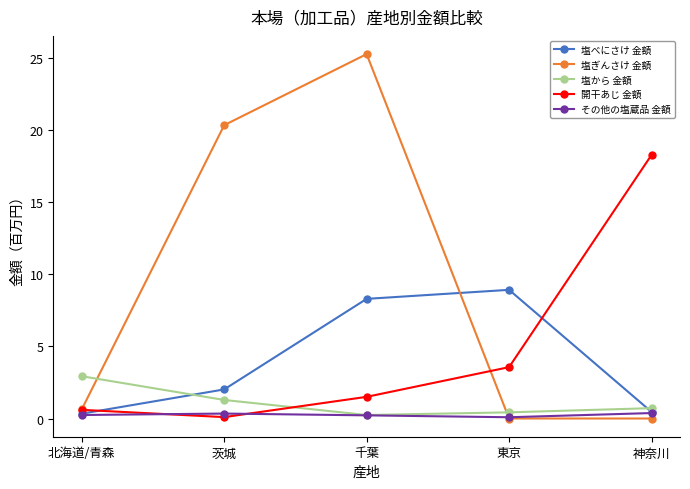

True or false: 塩から 金額 has more than 0 interior local peaks.

False